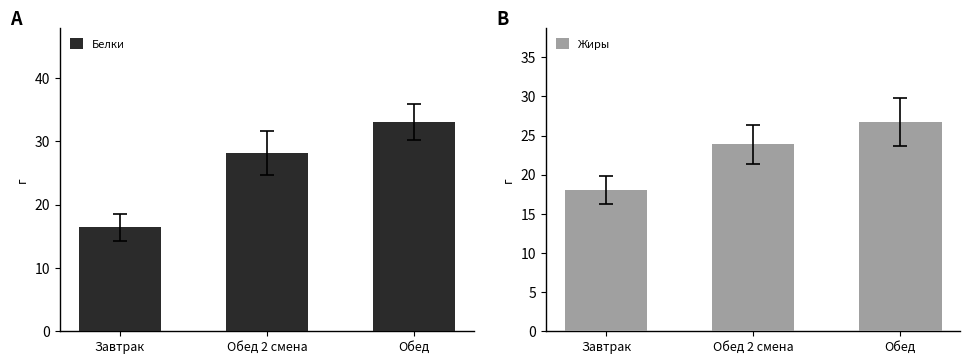

What is the lowest value of the Жиры series?

18.0